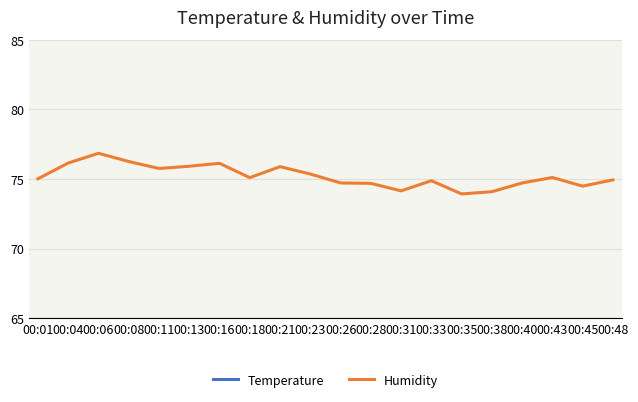

At which category is the sum across all series the highest?

00:06